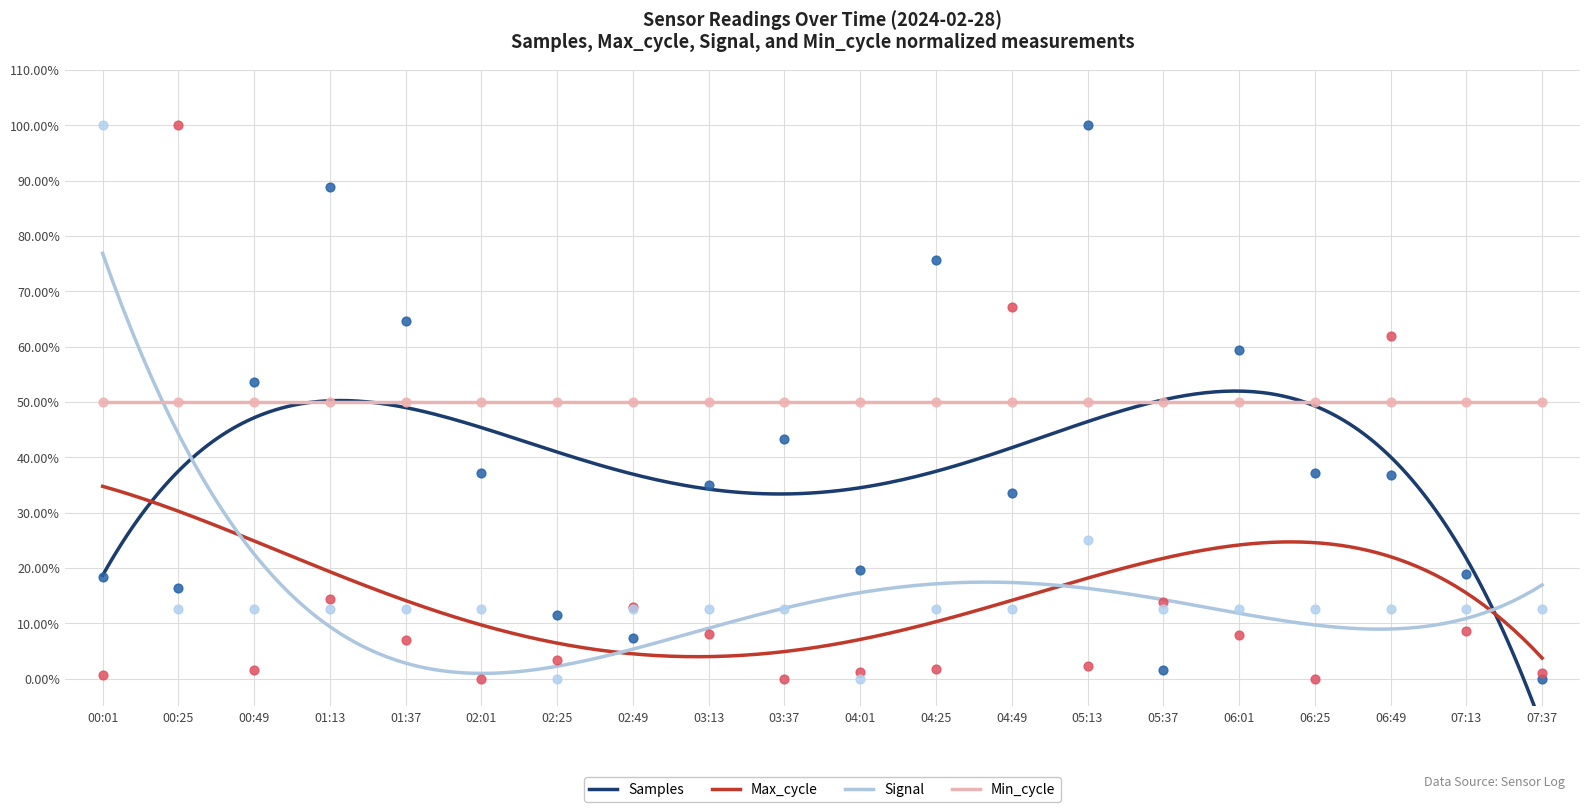

Which series contains the lowest Y value?

Samples